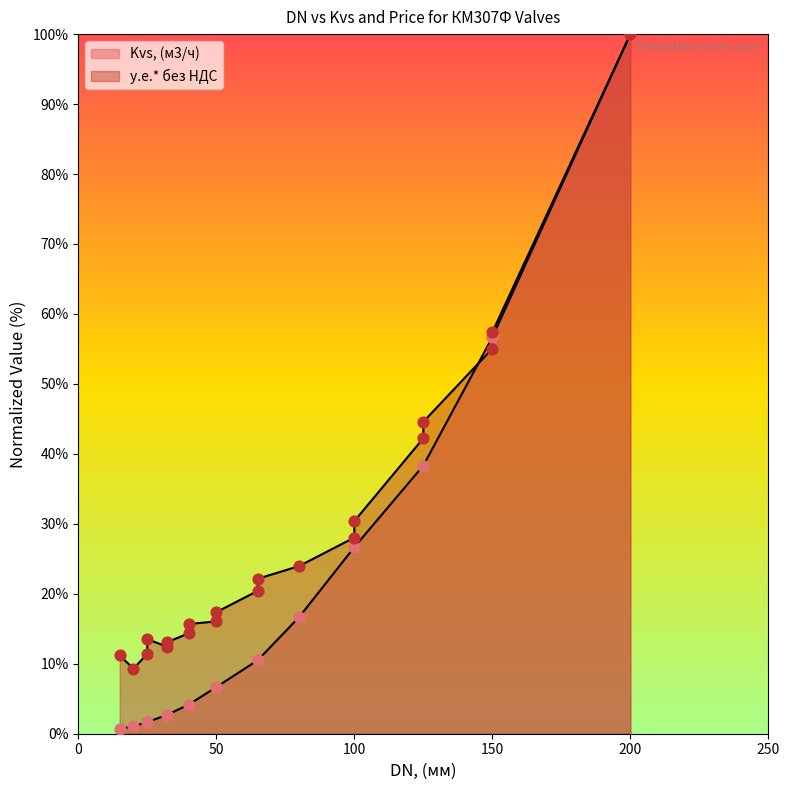

Which series reaches the maximum Y coordinate?

Kvs, (м3/ч)